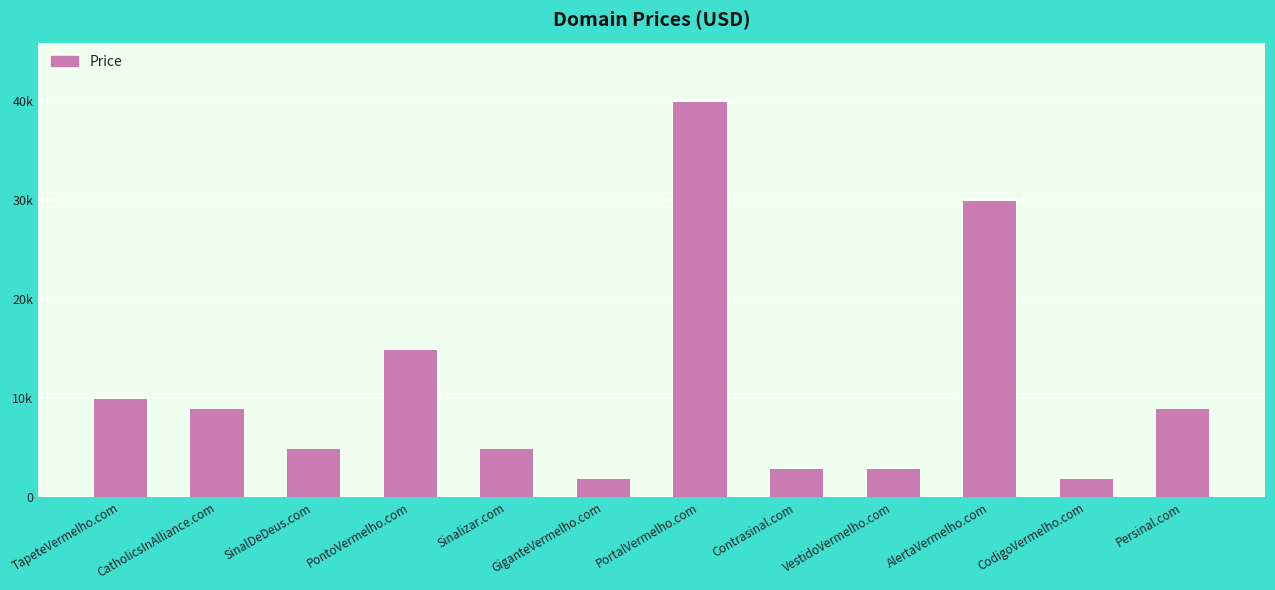

Is it true that the value at Sinalizar.com is 1725?

False